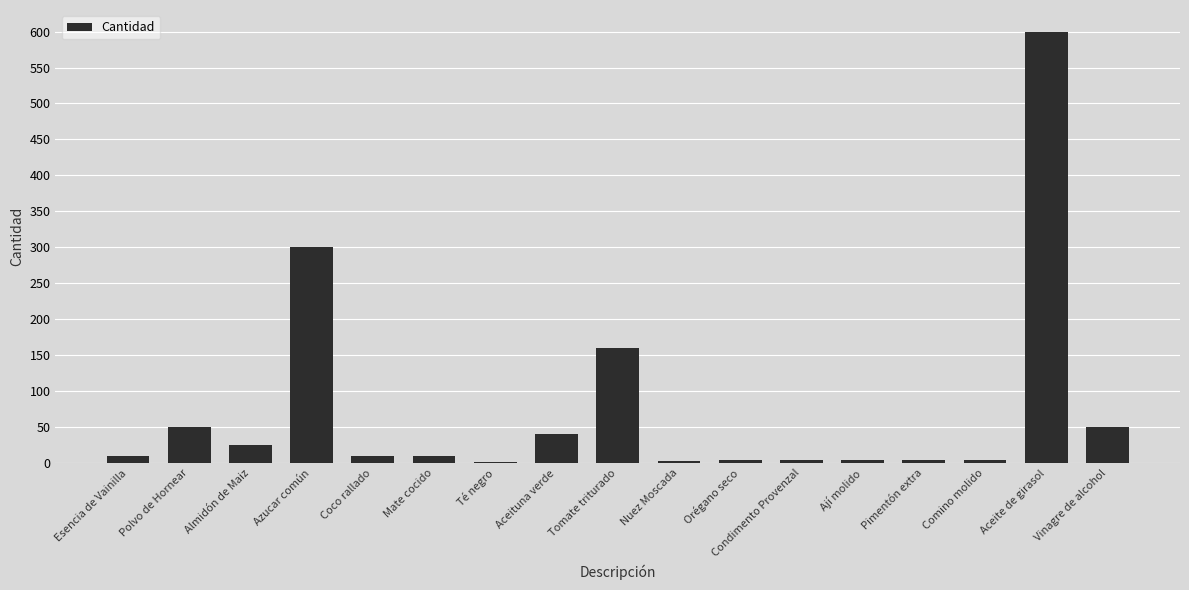

Is it true that the value at Azucar común is 482?

False